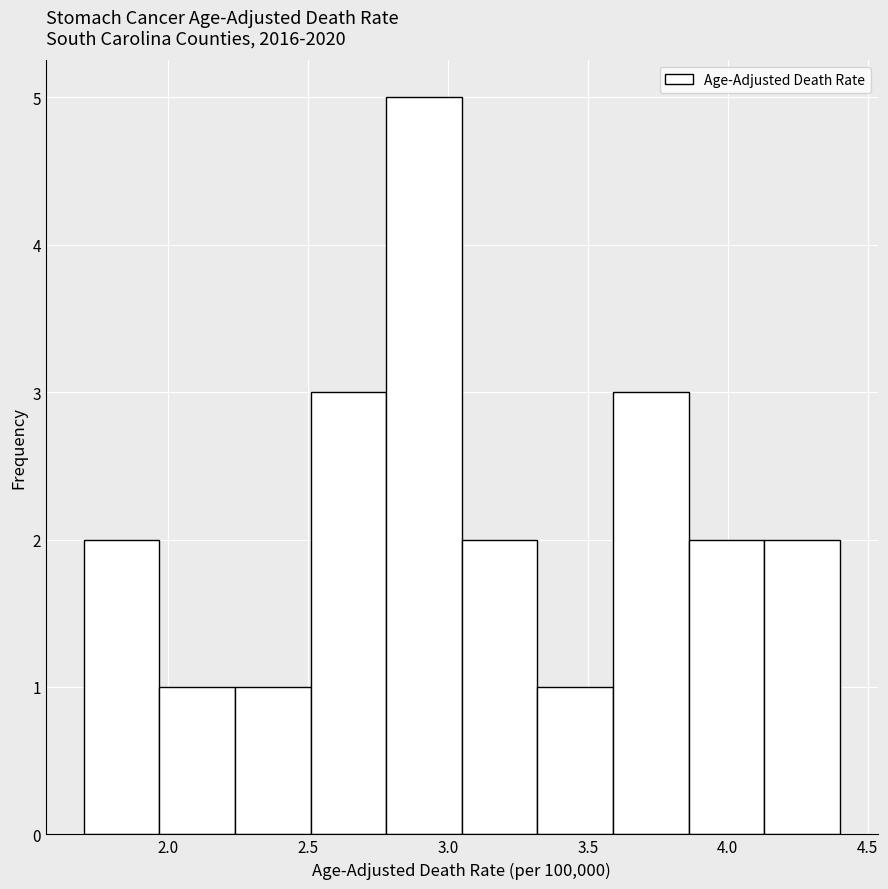

How tall is the bar that spans 2.24 to 2.51 on the x-axis? Neither the bar edges nor the heights are printed on the chart, so give them approximately, as read against the axes.

1